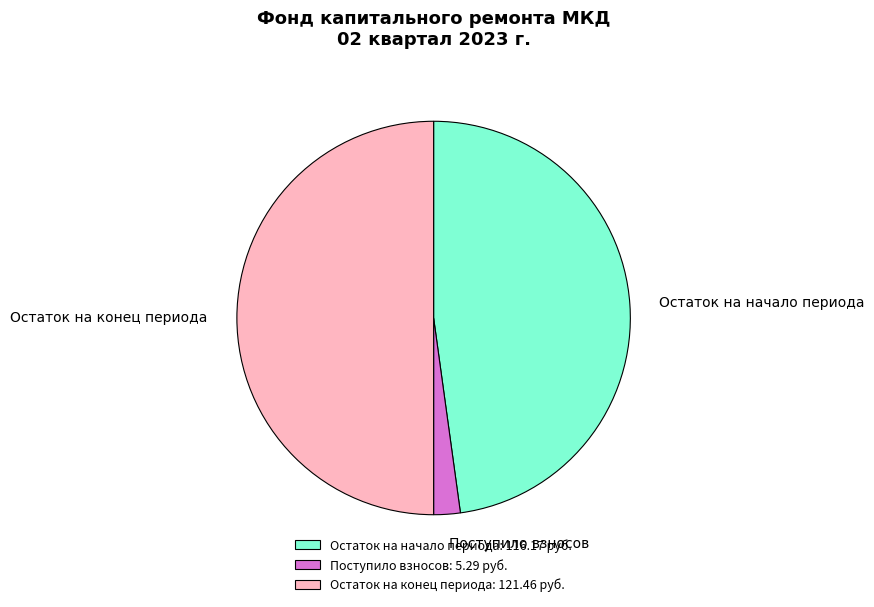

Is Поступило взносов the majority of the pie?

No